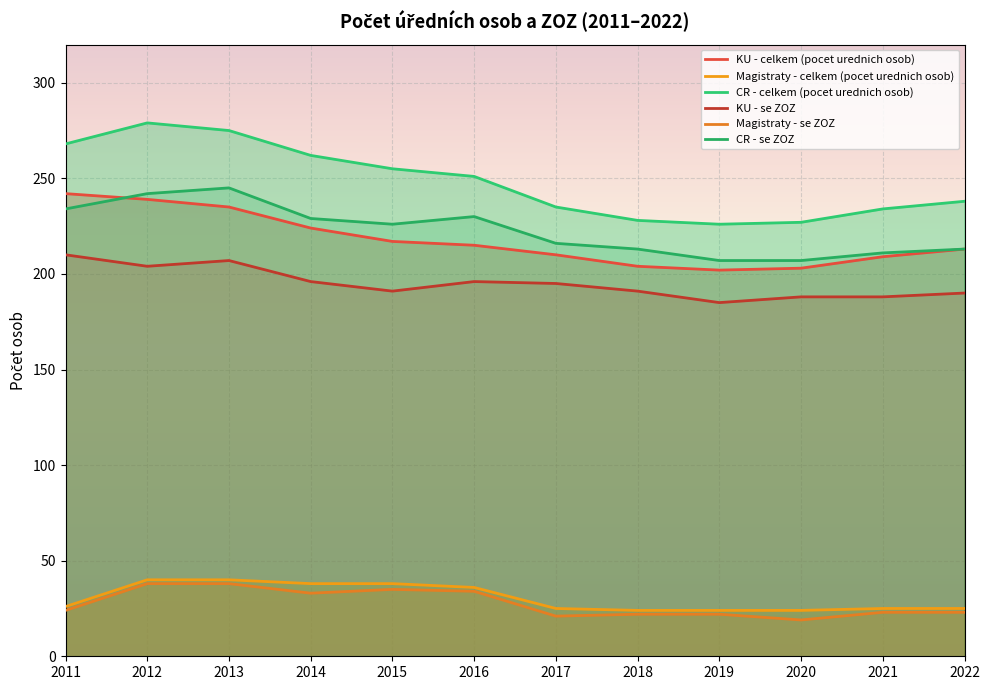

True or false: Magistraty - celkem (pocet urednich osob) has a value of 26 at 2011.

True